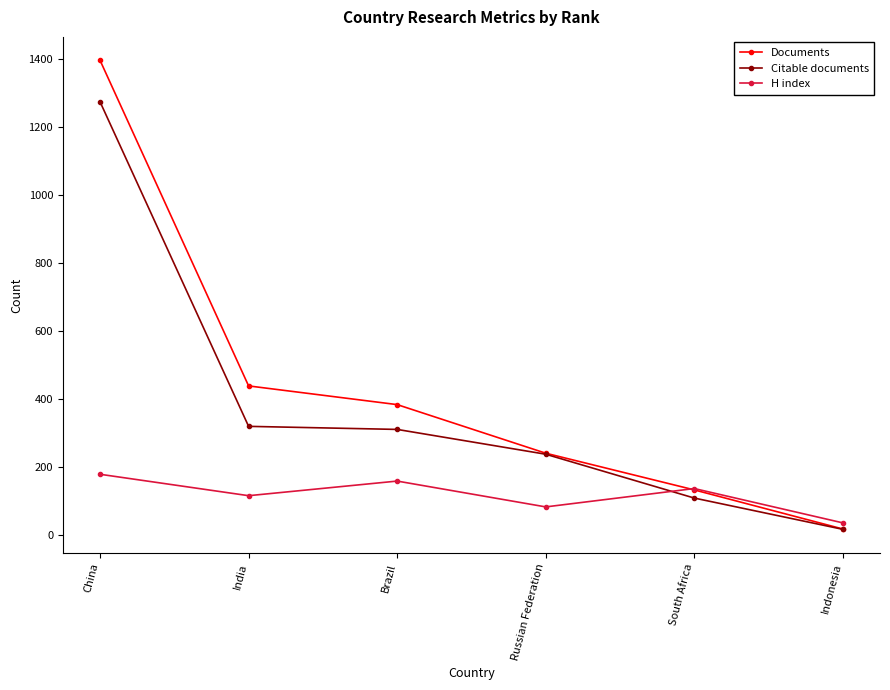

At which label does Documents first exceed 383?

China